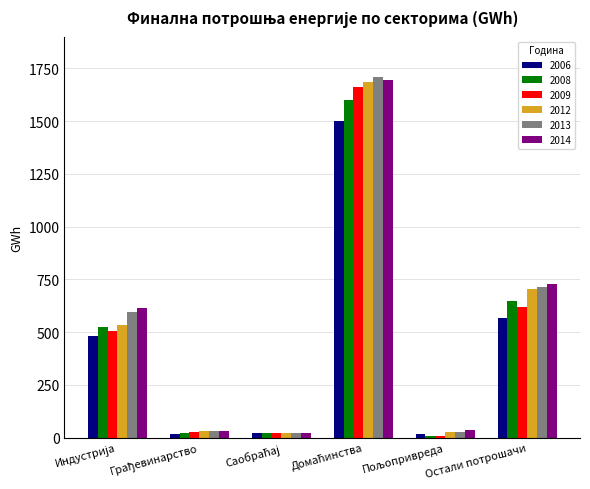

At how many categories does at least one series exceed 279?

3